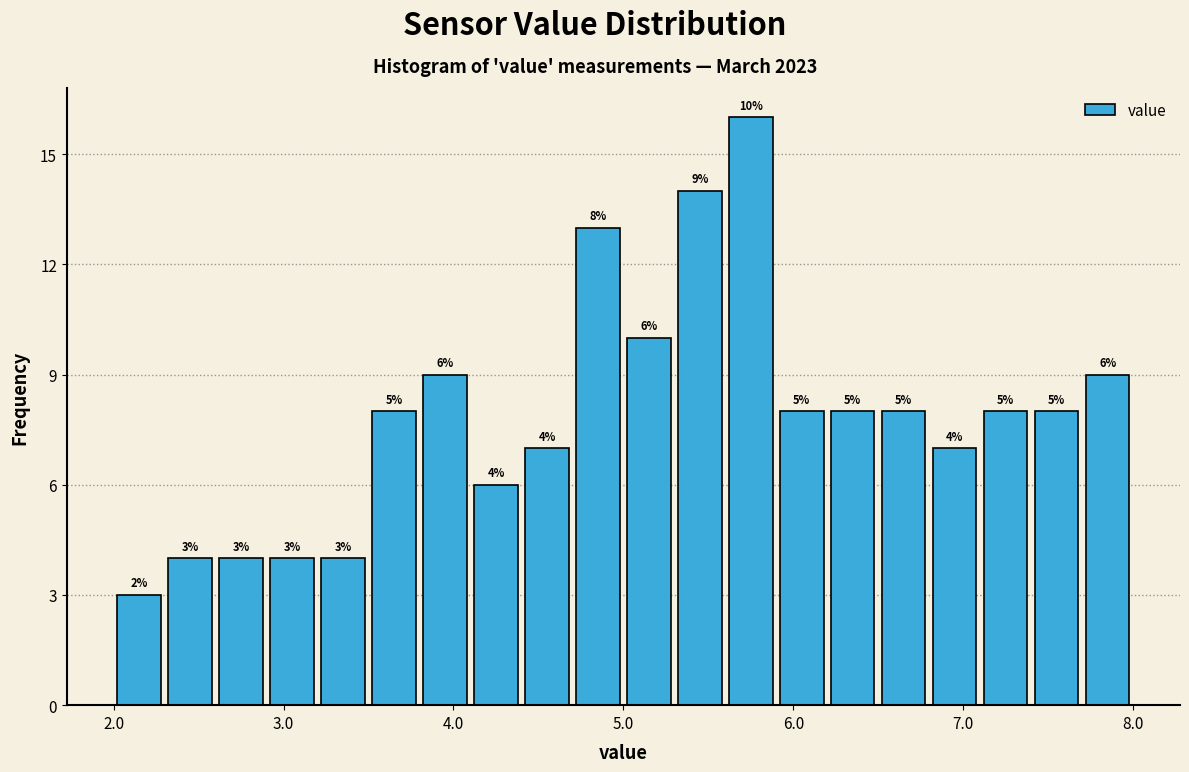

Around what value on the x-axis is the tallest bar? Give the approximate position of its centre, as read against the axis.

5.8